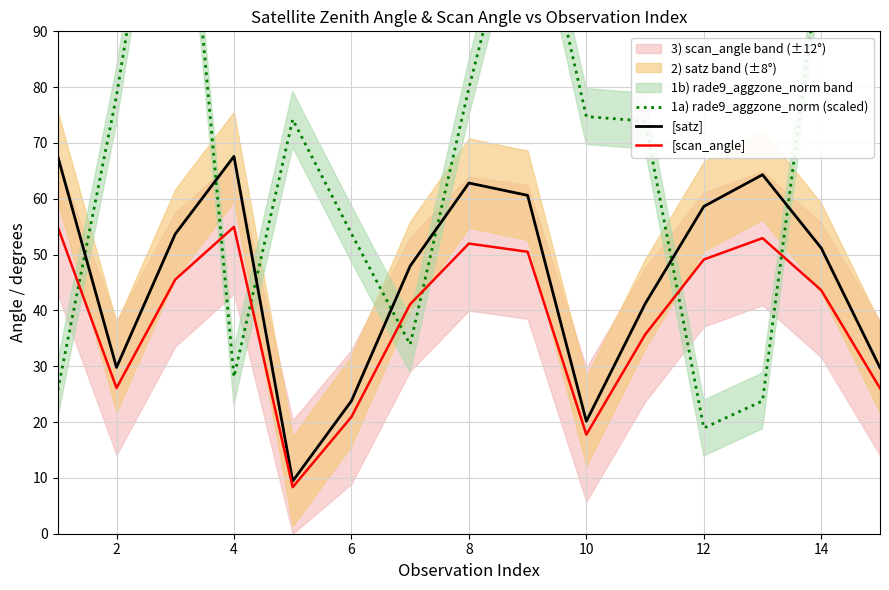

Reading left to right, extract all data points from this chart.

1a) rade9_aggzone_norm (scaled): 25.7	78.5	143.3	28.1	74.2	53.8	33.9	79.8	121.1	74.7	73.9	18.9	23.8	104.3	96.9
[satz]: 67.6	29.8	53.7	67.6	9.4	23.8	48.0	62.8	60.6	20.1	41.2	58.6	64.3	51.2	29.7
[scan_angle]: 55.0	26.1	45.5	55.0	8.3	20.9	41.1	52.0	50.5	17.8	35.7	49.1	53.0	43.6	26.1